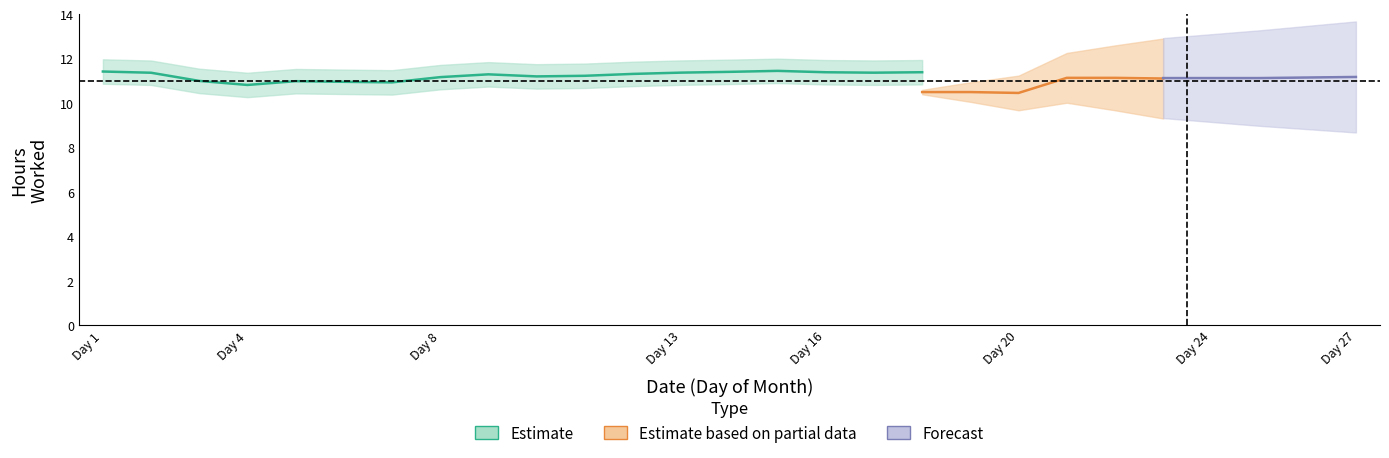

How many interior local peaks (higher than both neighbors) does the data have?

6